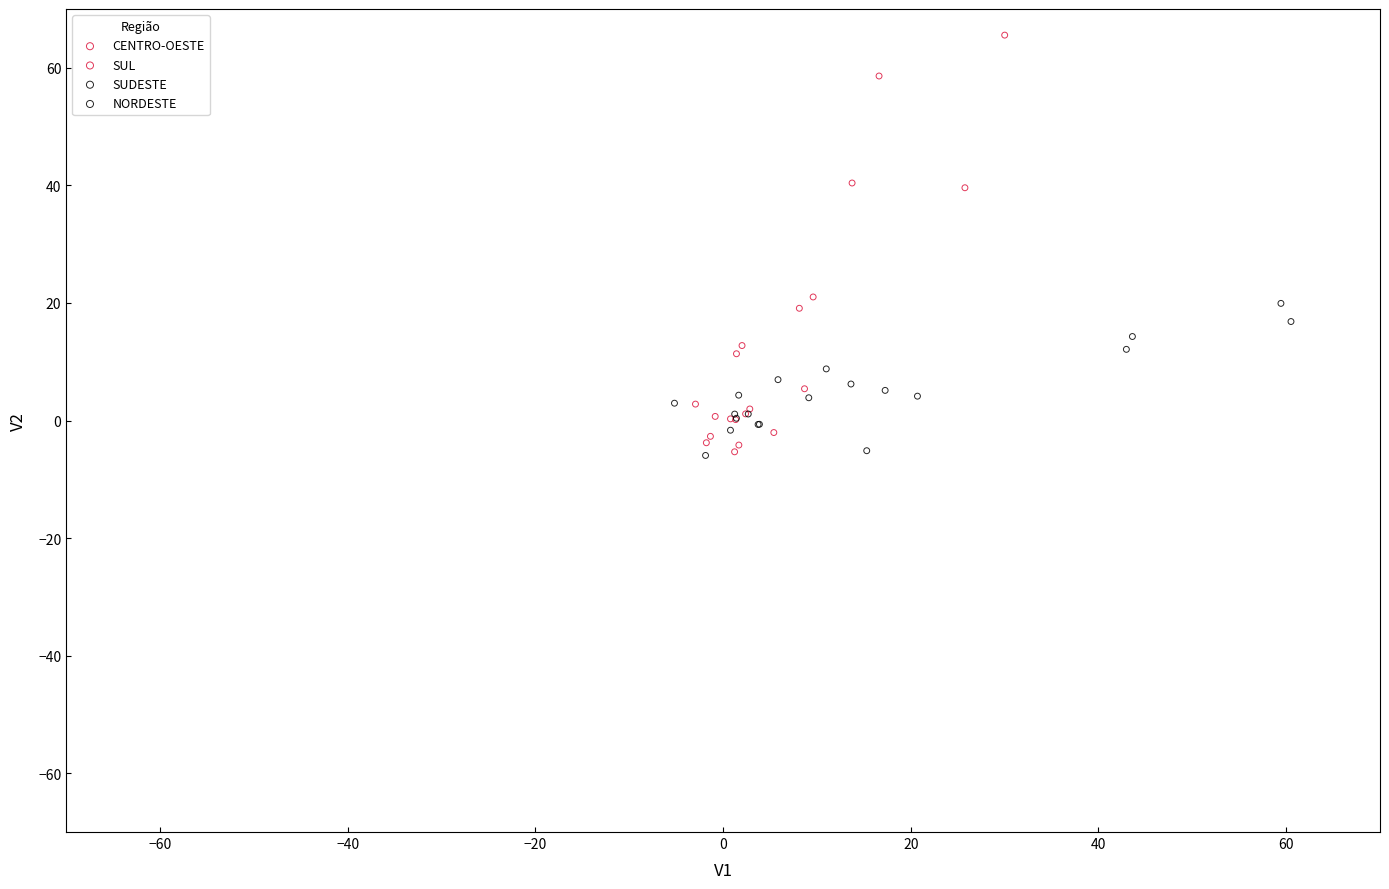

Which series has the largest Y range (max minus min)?

SUL